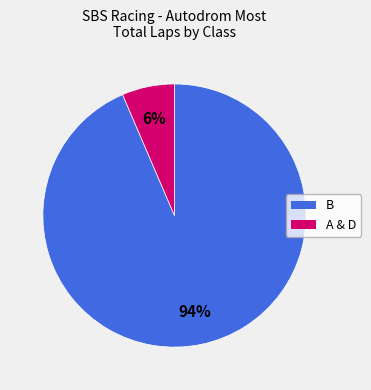

Does any single category account for the majority?

Yes